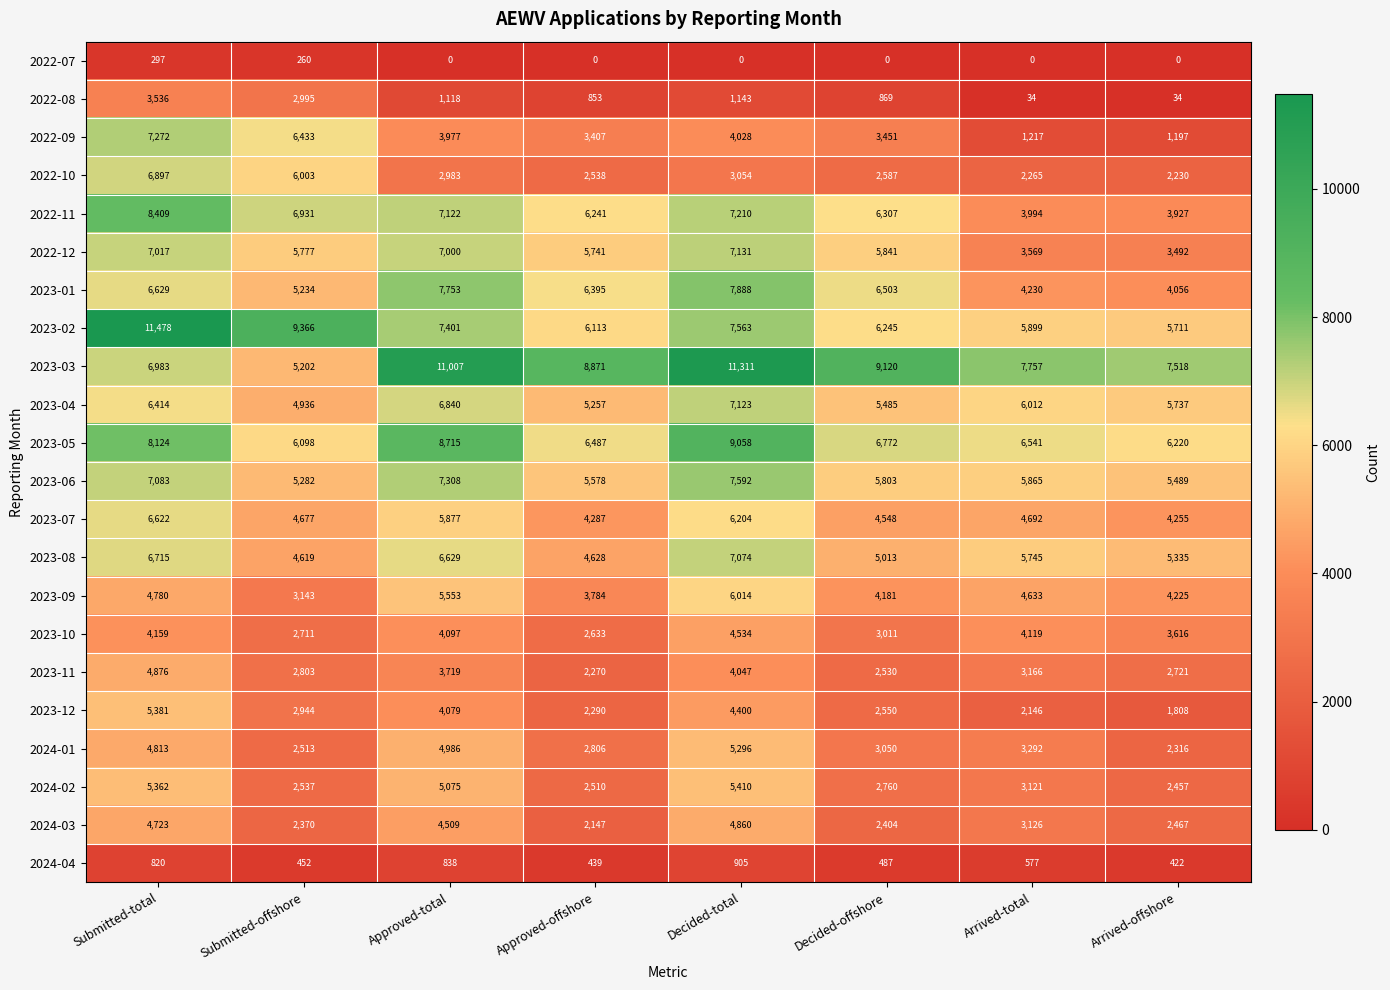

Which series has the largest total across all categories?

2023-03